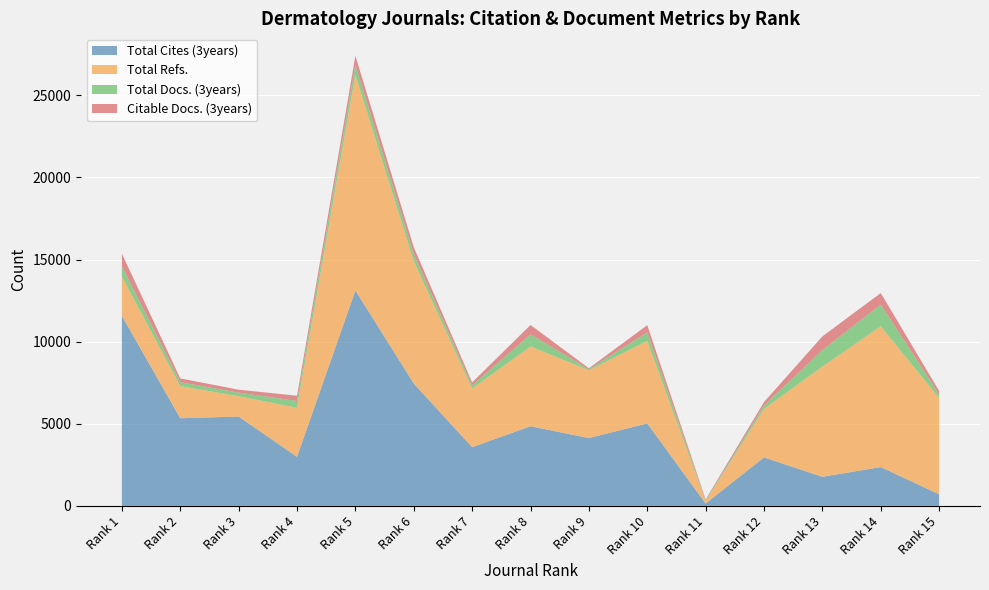

Reading right to left, what are all the values shown in this chart?

Total Cites (3years): 708	2365	1774	2955	144	5025	4130	4853	3574	7455	13119	2988	5442	5338	11571
Total Refs.: 5859	8578	6706	2955	144	5025	4130	4853	3574	7455	13119	2988	1234	1956	2391
Total Docs. (3years): 222	1318	1009	210	52	515	63	740	194	421	609	416	220	241	628
Citable Docs. (3years): 209	701	835	203	52	441	60	570	177	421	558	316	181	227	767